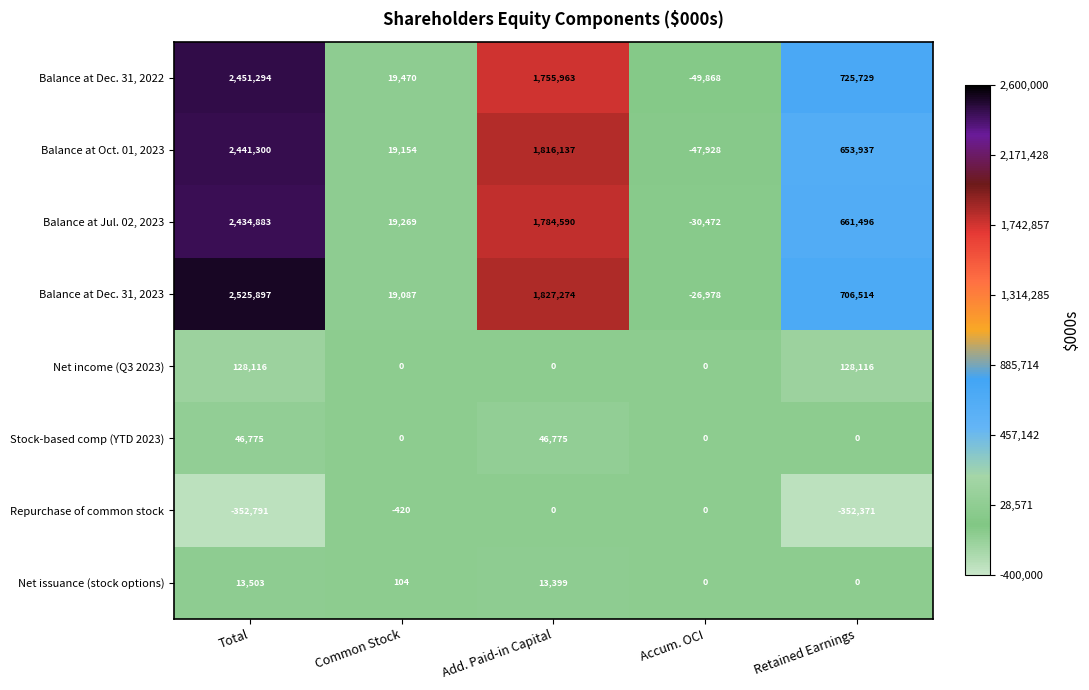

What is the approximate value of Repurchase of common stock at Common Stock?

-420